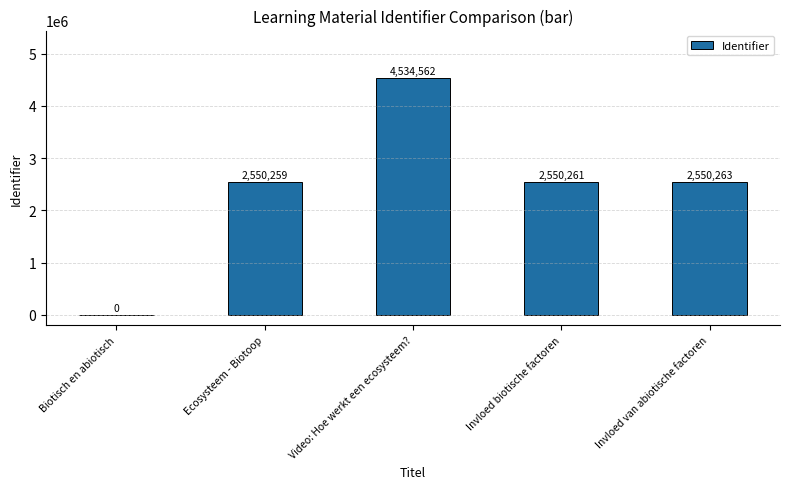

What is the maximum value shown in the chart?

4534562